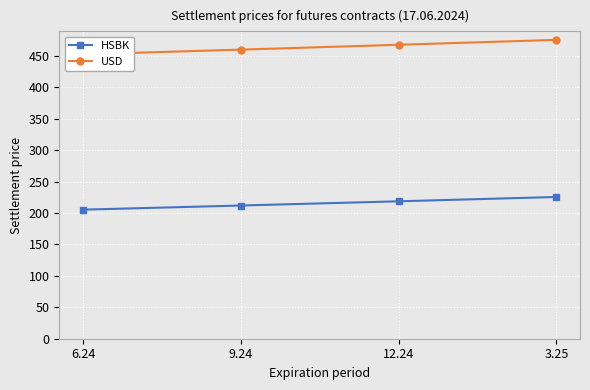

What is the minimum value for HSBK?

205.4